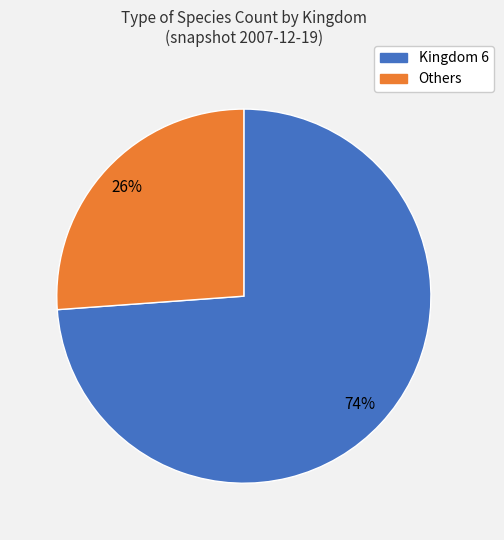

To the nearest percent, what is the average slice percentage?

50%